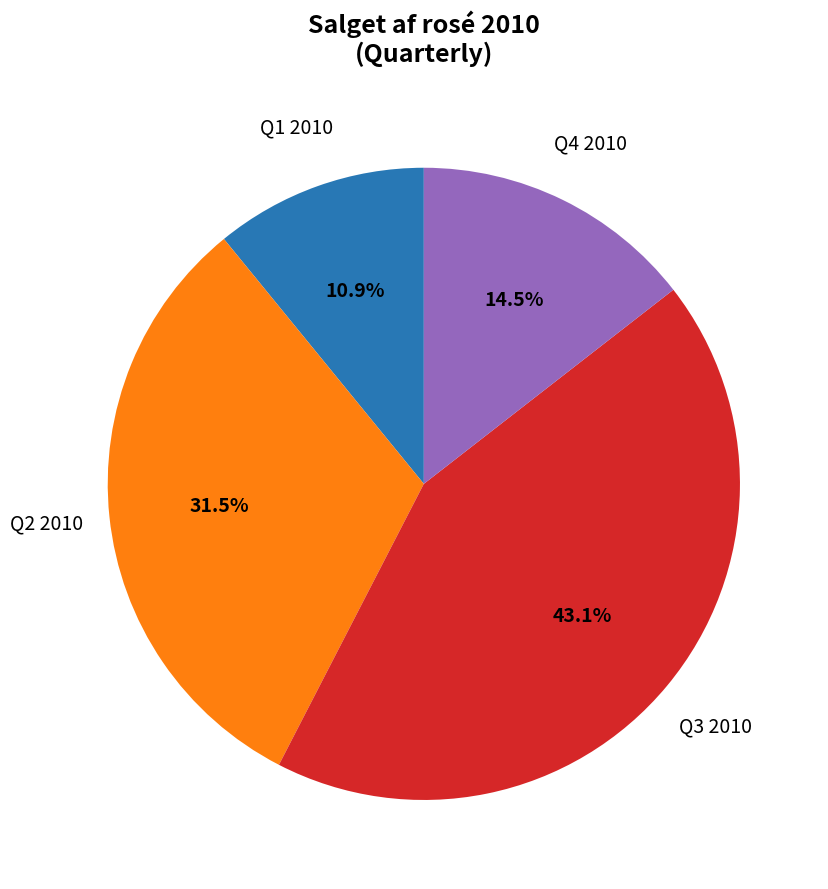

Is there any slice that represents more than half of the pie?

No